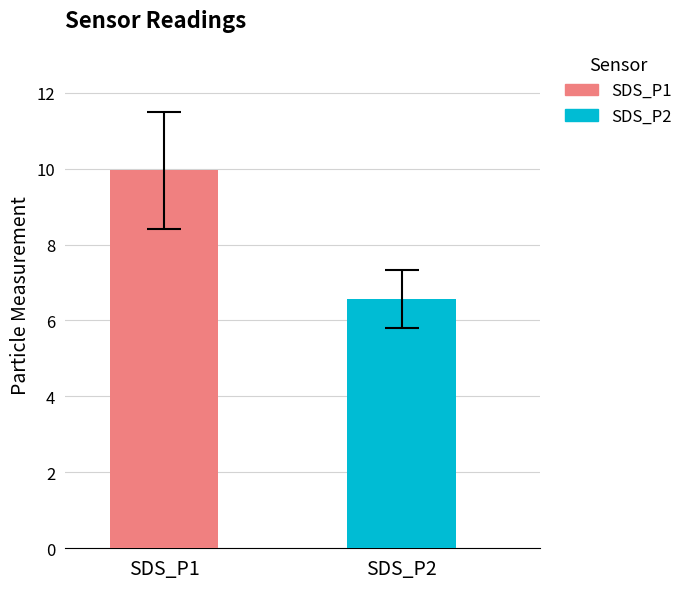

What is the greatest value displayed?

10.0